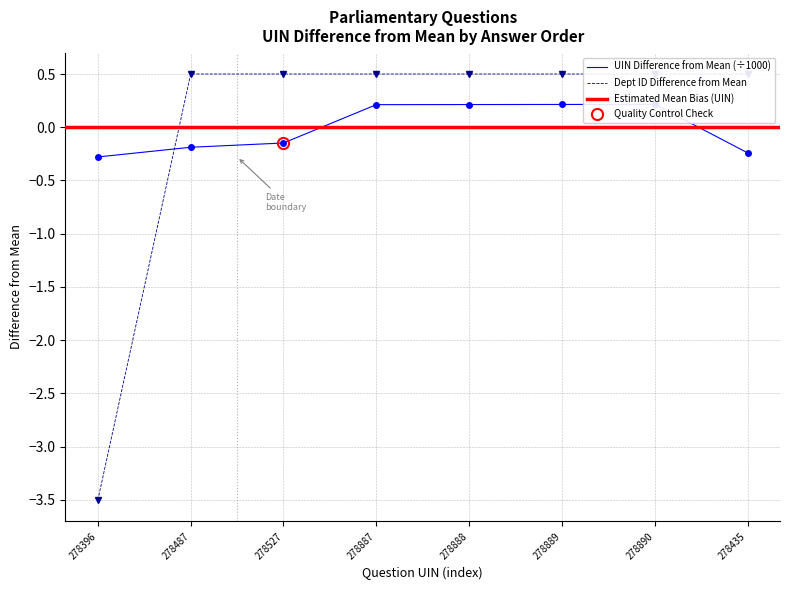

Which series has the widest spread of values?

answering dept id